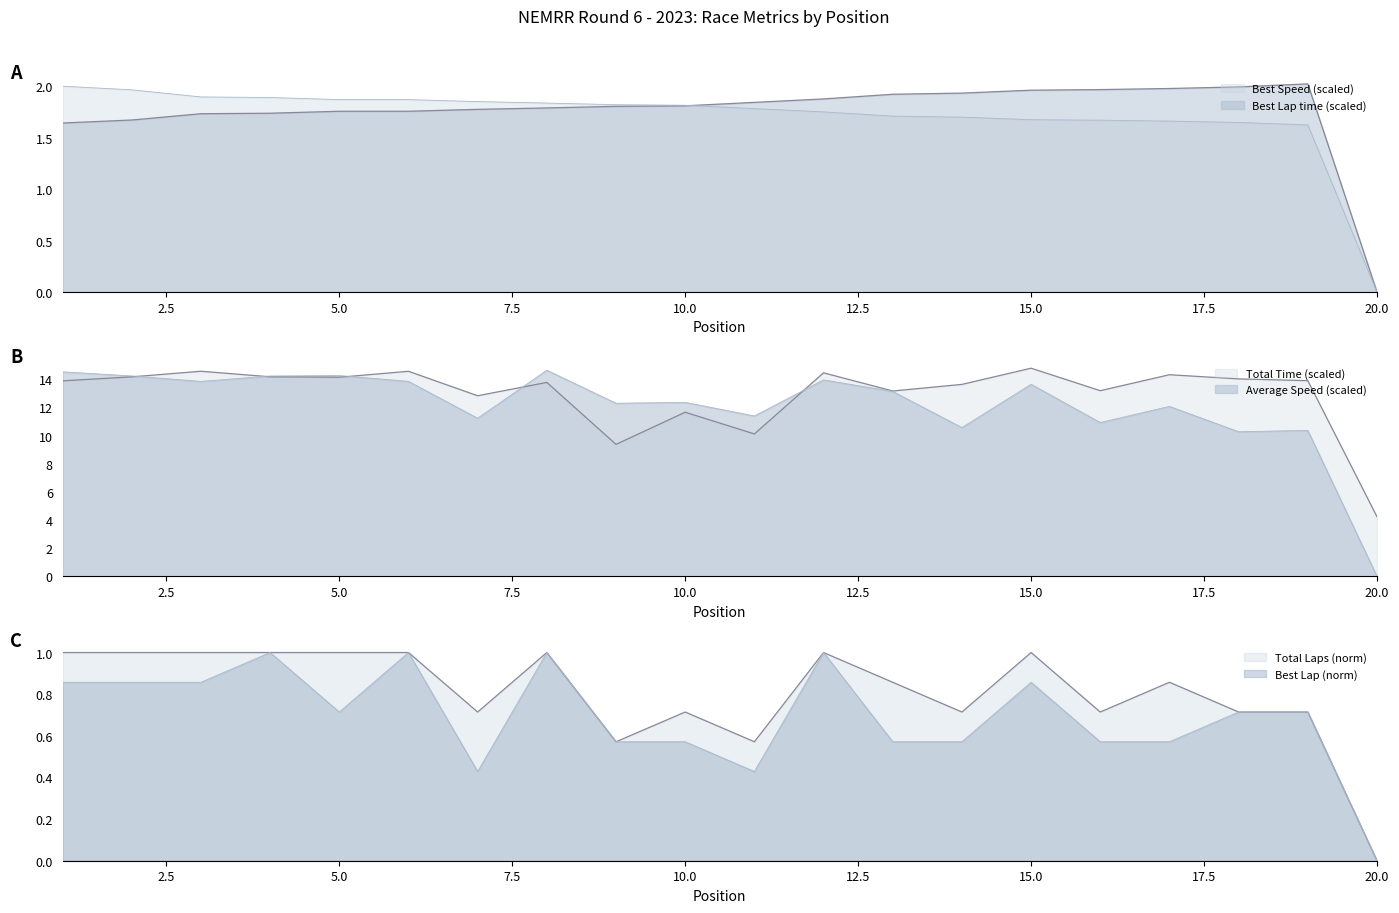

Is the value of Best Lap at 16 greater than the value of Best Speed at 1?

No